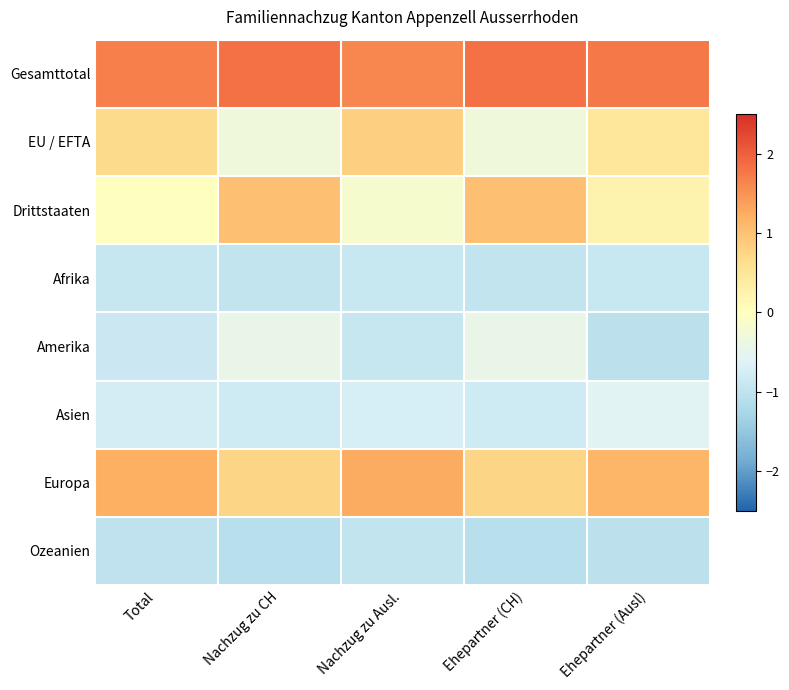

Reading left to right, list all the values displayed in this chart.

Gesamttotal: Total=1.7	Nachzug zu CH=1.8	Nachzug zu Ausl.=1.6	Ehepartner (CH)=1.8	Ehepartner (Ausl)=1.8
EU / EFTA: Total=0.7	Nachzug zu CH=-0.3	Nachzug zu Ausl.=0.8	Ehepartner (CH)=-0.3	Ehepartner (Ausl)=0.5
Drittstaaten: Total=-0.0	Nachzug zu CH=1.0	Nachzug zu Ausl.=-0.2	Ehepartner (CH)=1.0	Ehepartner (Ausl)=0.2
Afrika: Total=-0.9	Nachzug zu CH=-1.0	Nachzug zu Ausl.=-0.9	Ehepartner (CH)=-1.0	Ehepartner (Ausl)=-0.9
Amerika: Total=-0.9	Nachzug zu CH=-0.4	Nachzug zu Ausl.=-0.9	Ehepartner (CH)=-0.4	Ehepartner (Ausl)=-1.1
Asien: Total=-0.8	Nachzug zu CH=-0.8	Nachzug zu Ausl.=-0.7	Ehepartner (CH)=-0.8	Ehepartner (Ausl)=-0.6
Europa: Total=1.2	Nachzug zu CH=0.8	Nachzug zu Ausl.=1.3	Ehepartner (CH)=0.8	Ehepartner (Ausl)=1.1
Ozeanien: Total=-1.0	Nachzug zu CH=-1.1	Nachzug zu Ausl.=-1.0	Ehepartner (CH)=-1.1	Ehepartner (Ausl)=-1.1